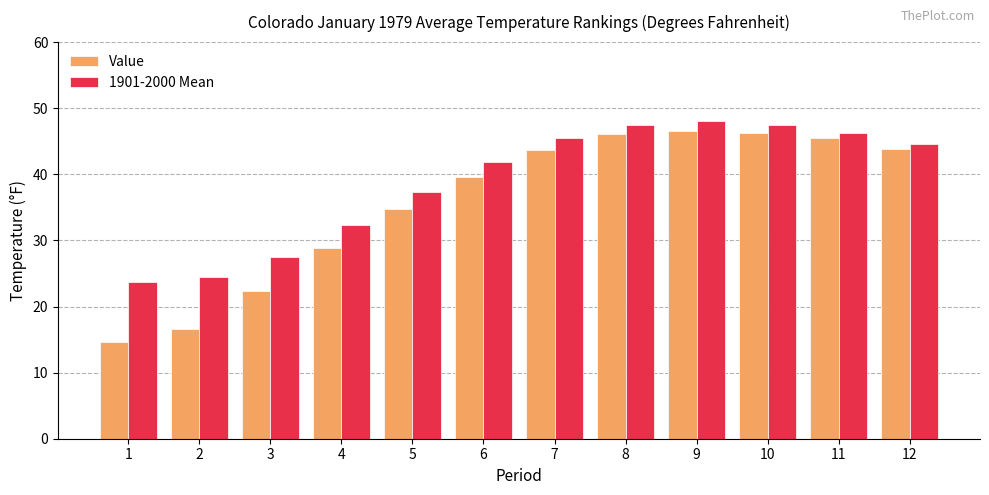

The Value series shows 22.6 at 9. True or false?

False